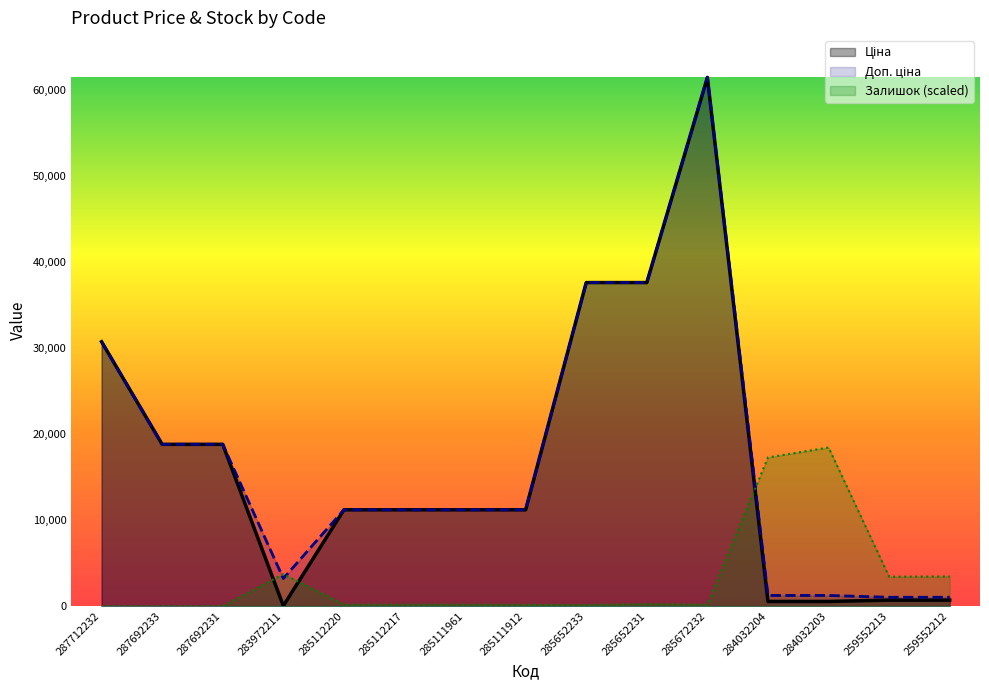

What is the difference between the highest and lowest values at 259552212?

2752.9